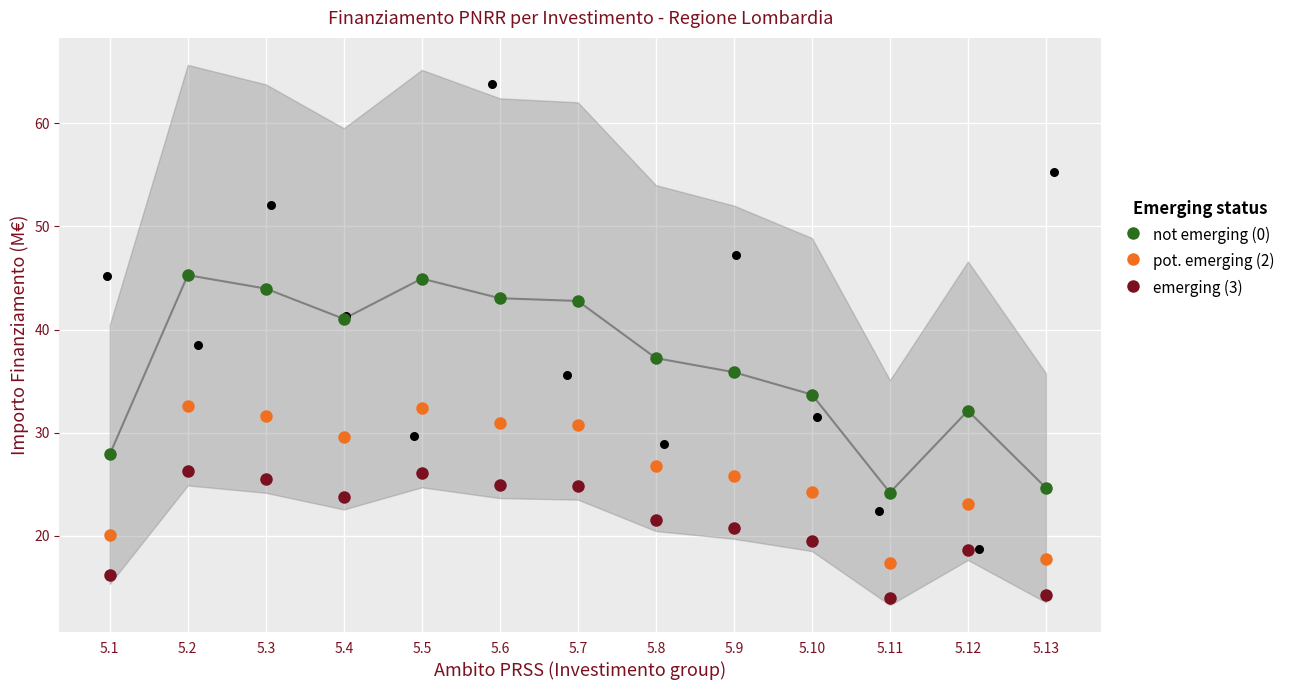

Which series contains the highest Y value?

not emerging (0)